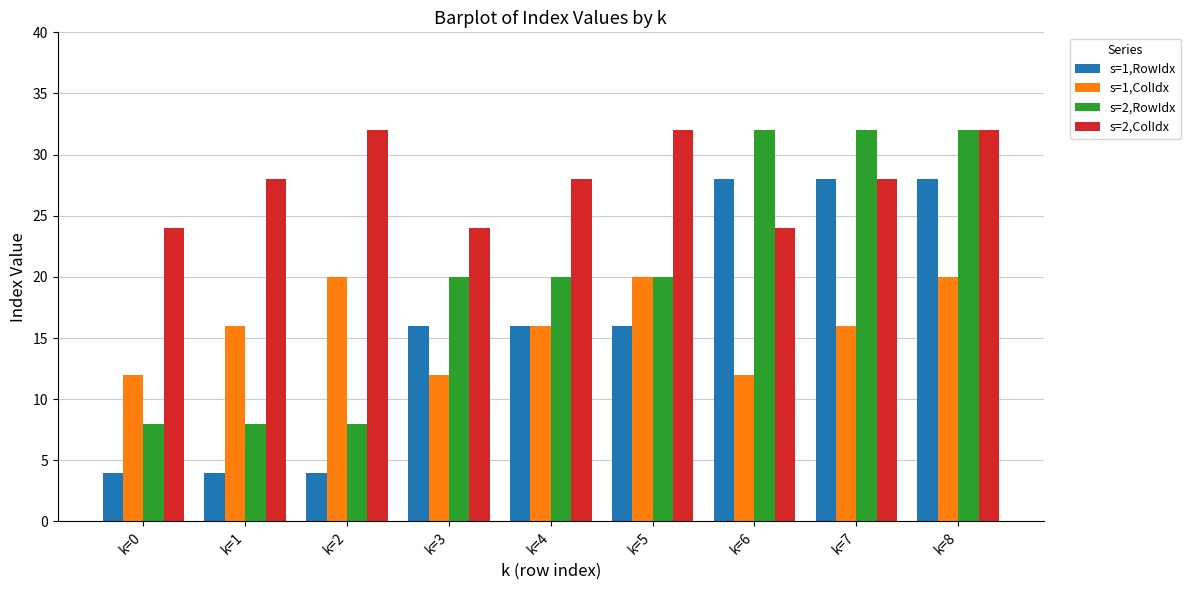

Is it true that s=2,ColIdx equals 28 at k=1?

True